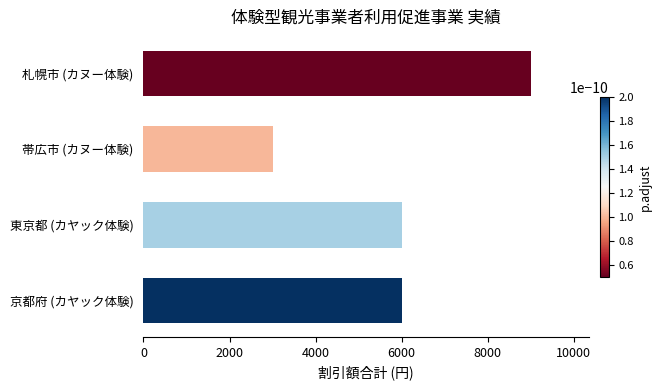

What is the label of the 3rd bar from the bottom?

帯広市 (カヌー体験)